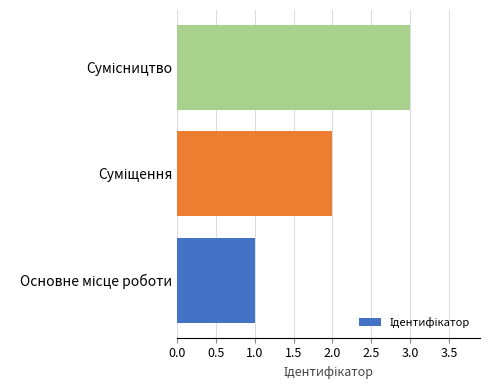

What is the maximum value shown in the chart?

3